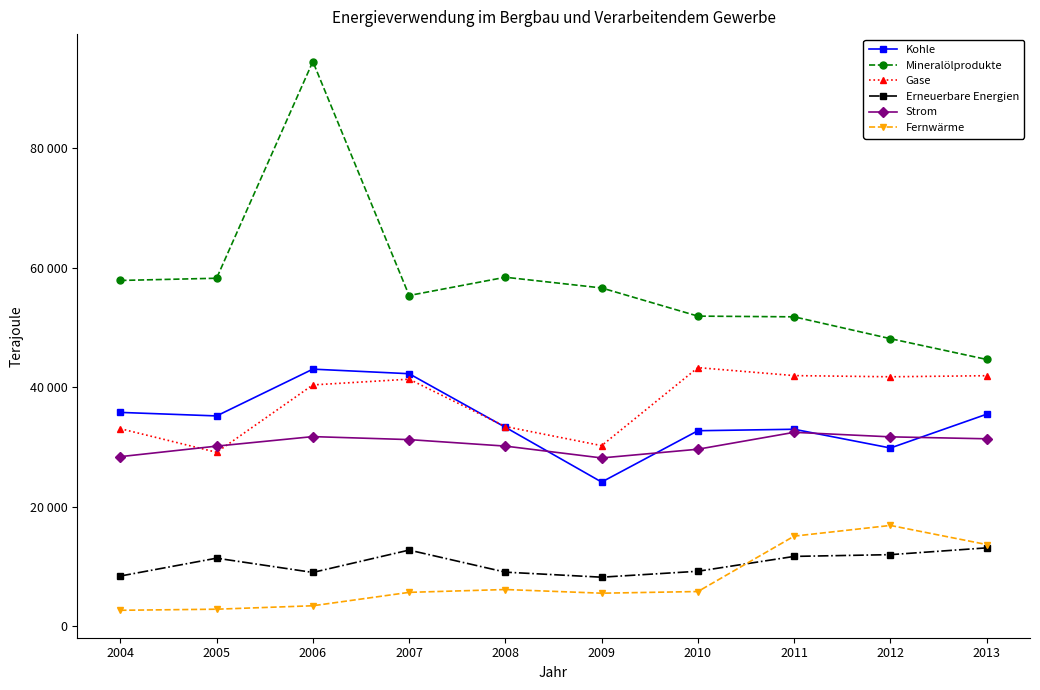

What are all the series names shown in the legend?

Kohle, Mineralölprodukte, Gase, Erneuerbare Energien, Strom, Fernwärme